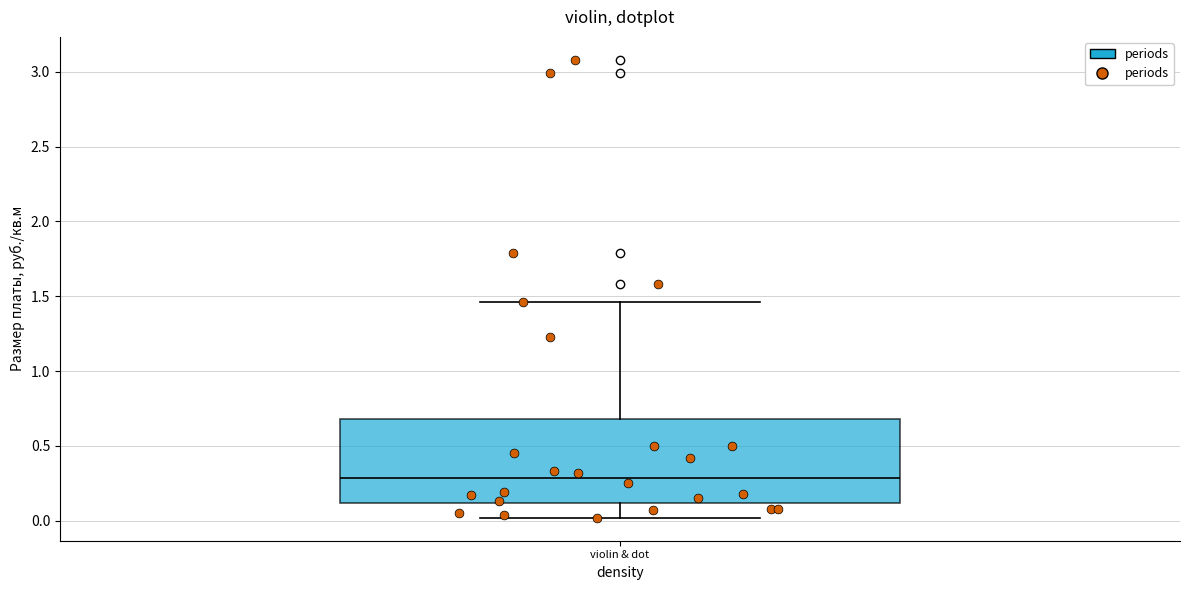

Where does the upper whisker of the box for violin & dot end on the y-axis? The values are not printed on the chart, so give them approximately, as read against the axis.

1.45